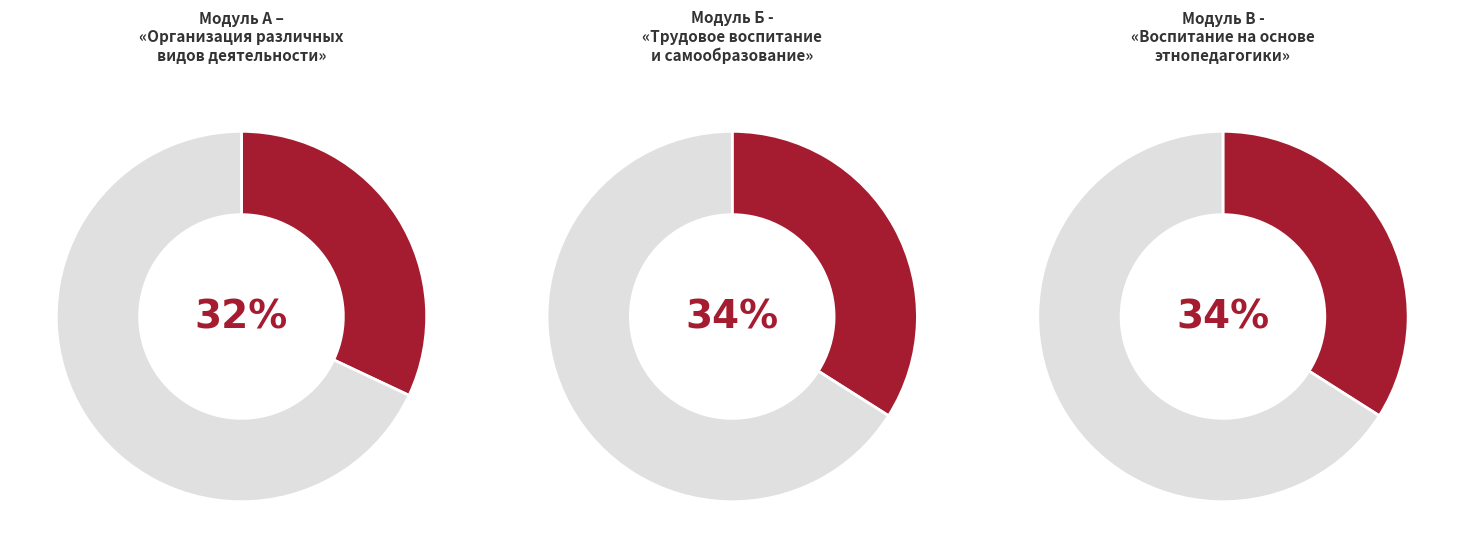

Is it true that Планирование воспитательной деятельности is 28% of the pie?

False